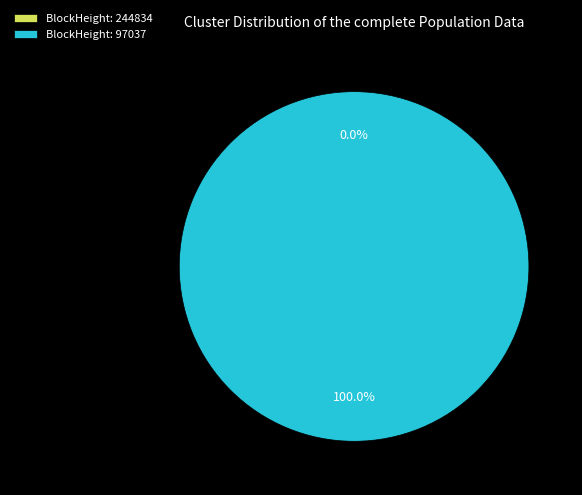

To the nearest percent, what is the difference between the 244834 and 97037 slice percentages?

100%